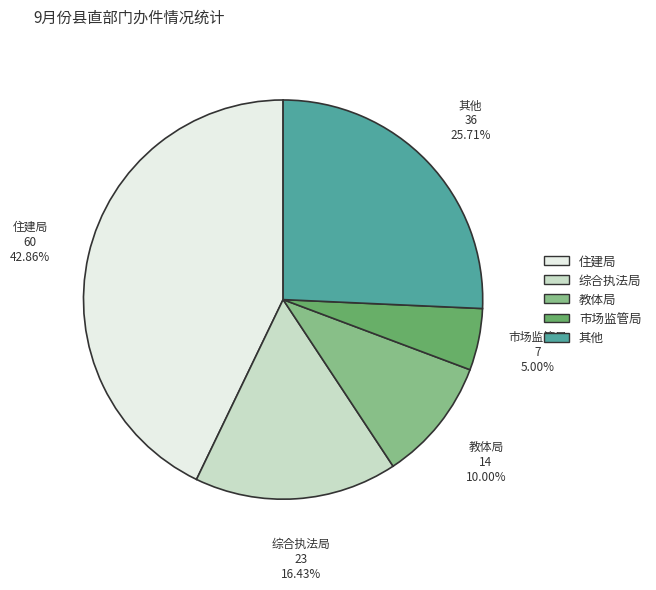

Count the number of slices in the pie.

5